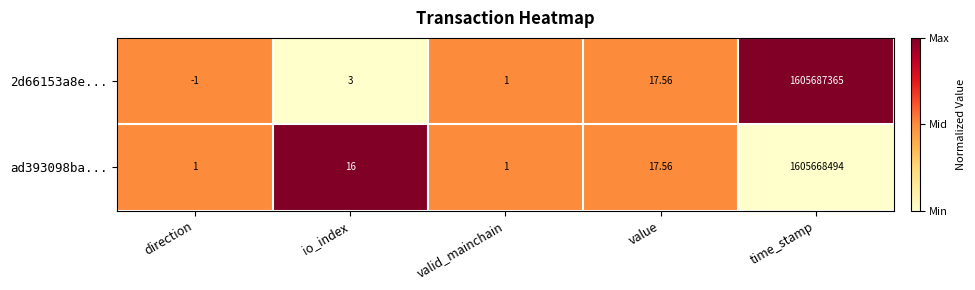

What is the difference between the highest and lowest values at io_index?

13.0